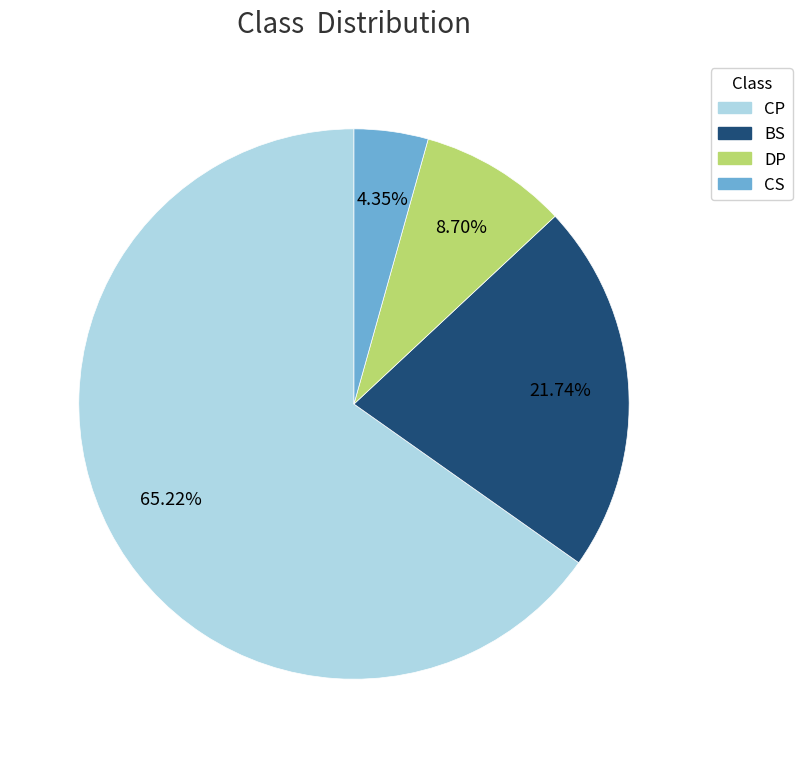

To the nearest percent, what percentage of the pie is BS?

22%